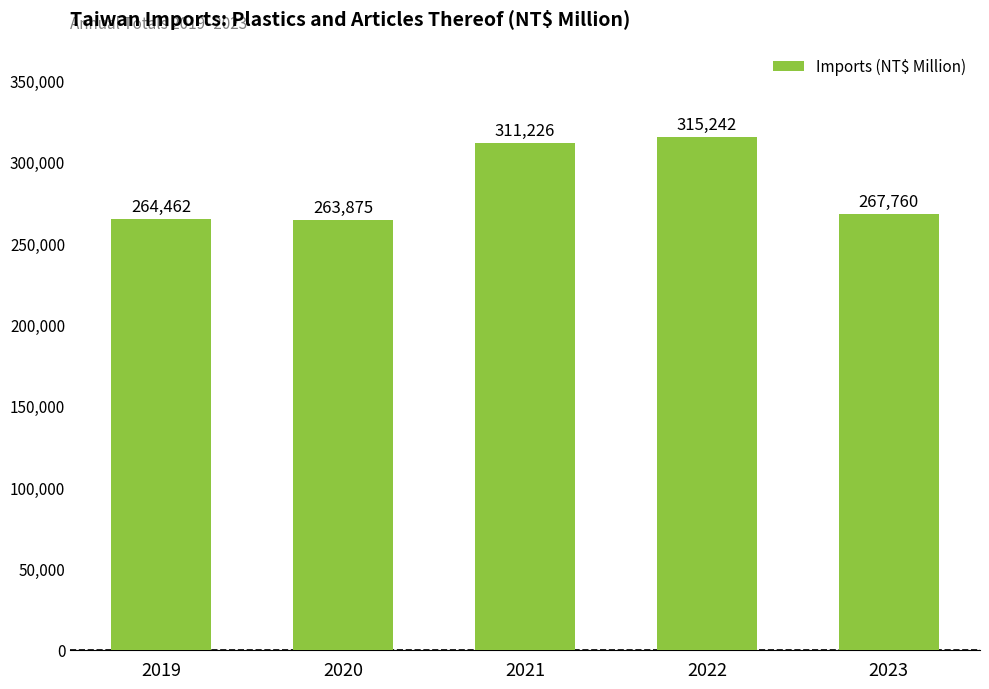

How many categories are shown in the chart?

5